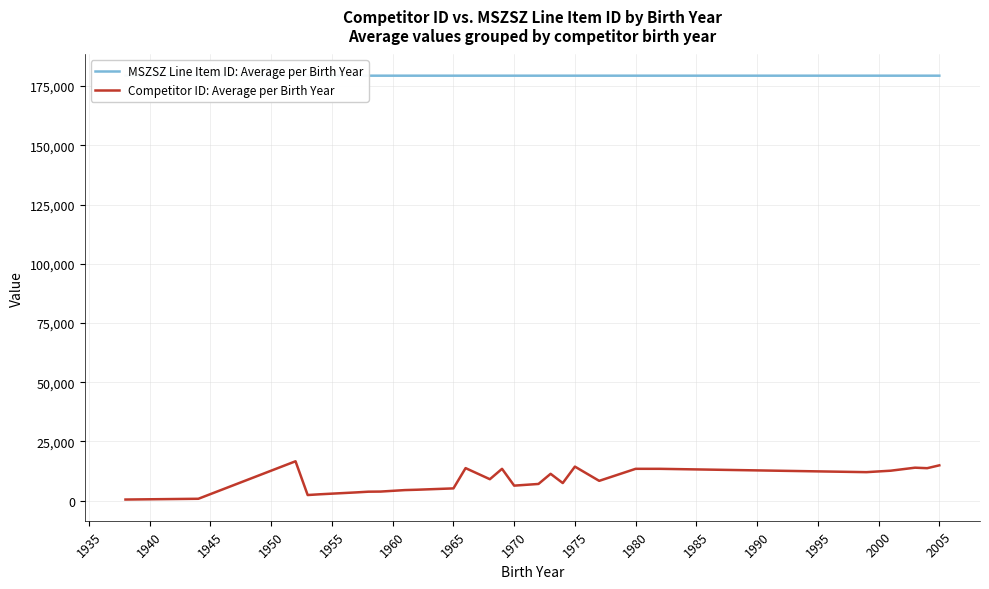

At which category does MSZSZ Line Item ID: Average per Birth Year reach its first local valley?

1940